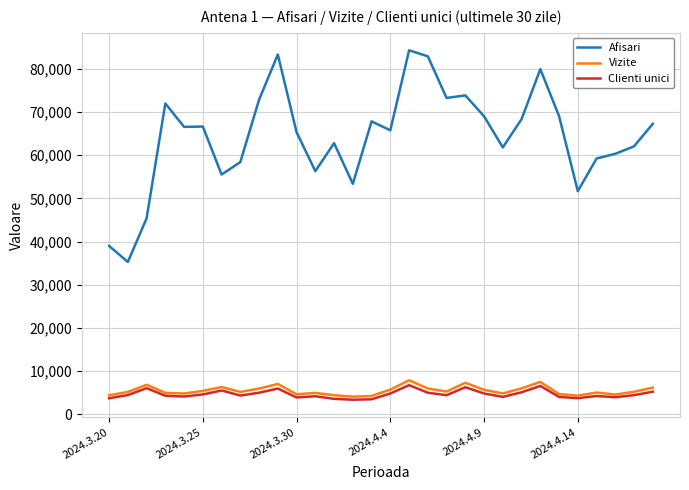

What is the smallest value displayed?

3351